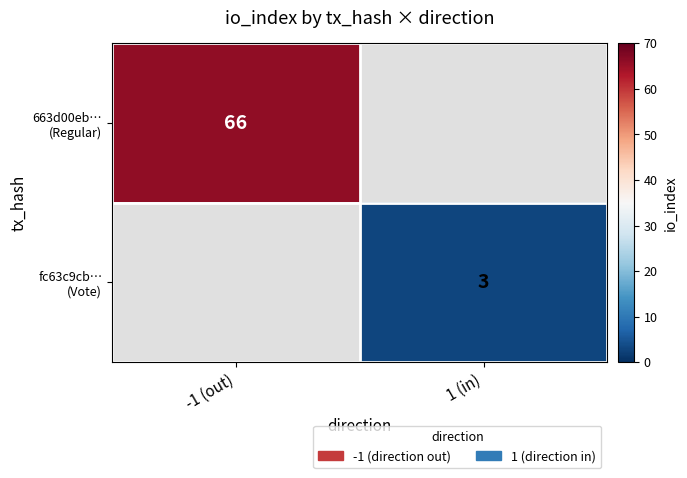

How many distinct data groups are displayed?

2